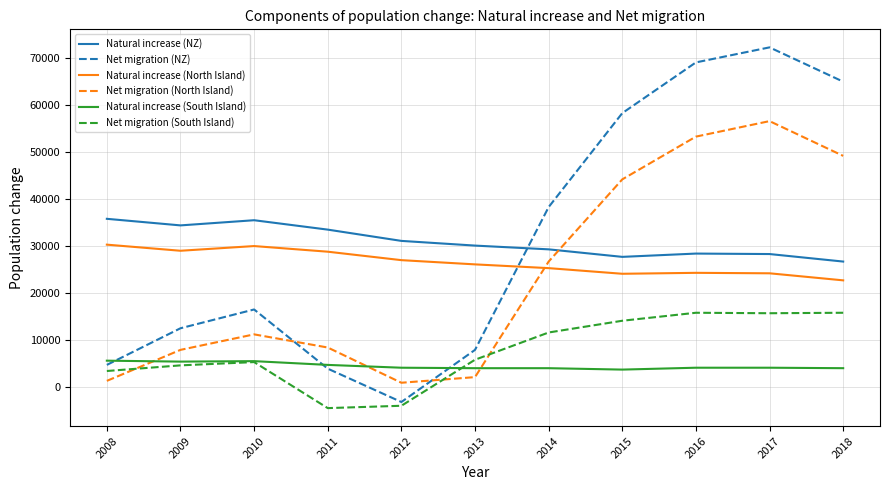

What is the sum of all Net migration (NZ) values?

345300